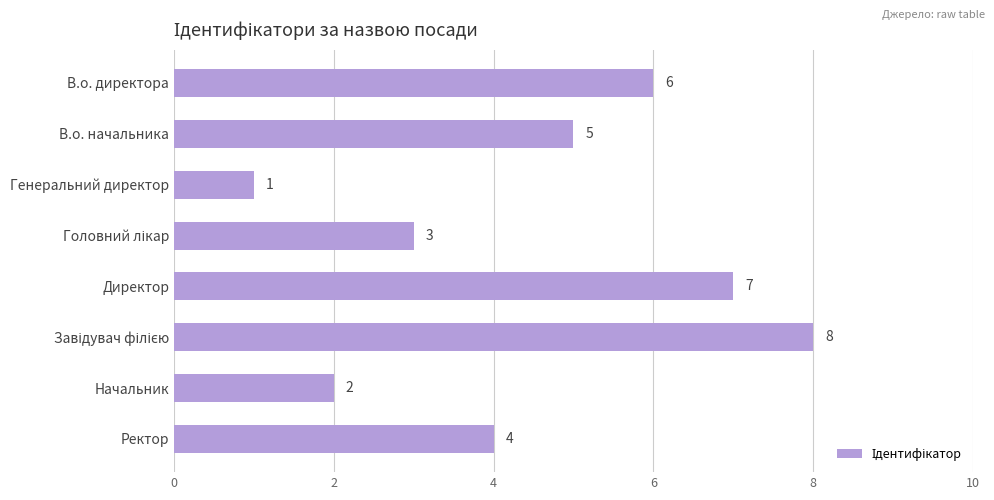

Approximately how many times larger is the value at Ректор compared to Начальник?

2.0